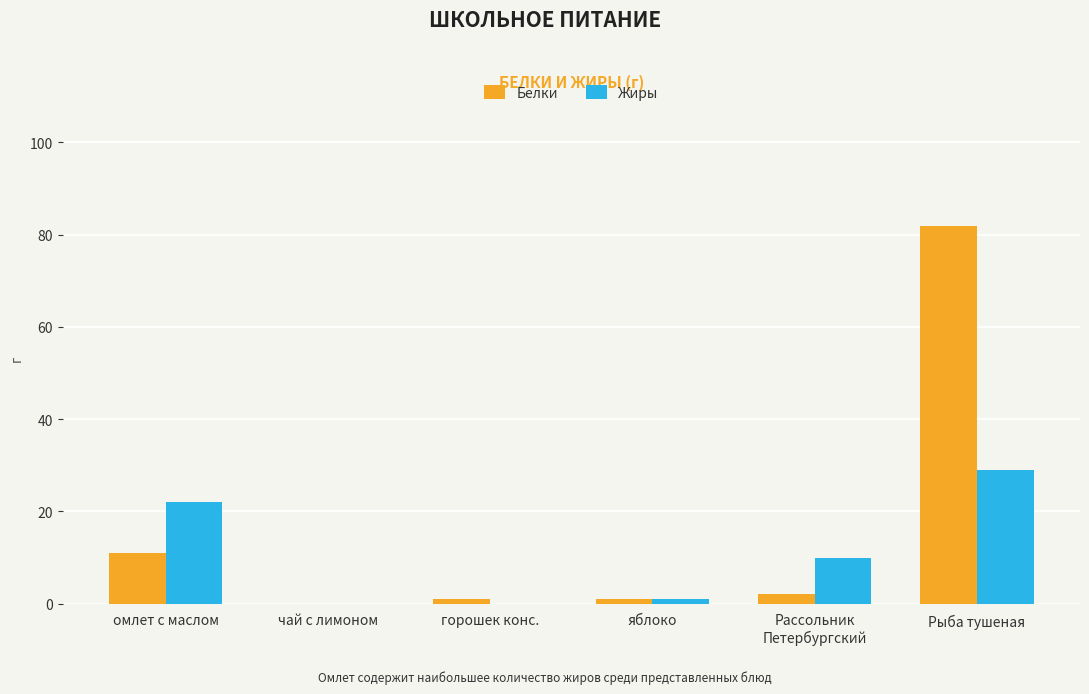

Between омлет с маслом and яблоко, which series saw the biggest shift?

Жиры